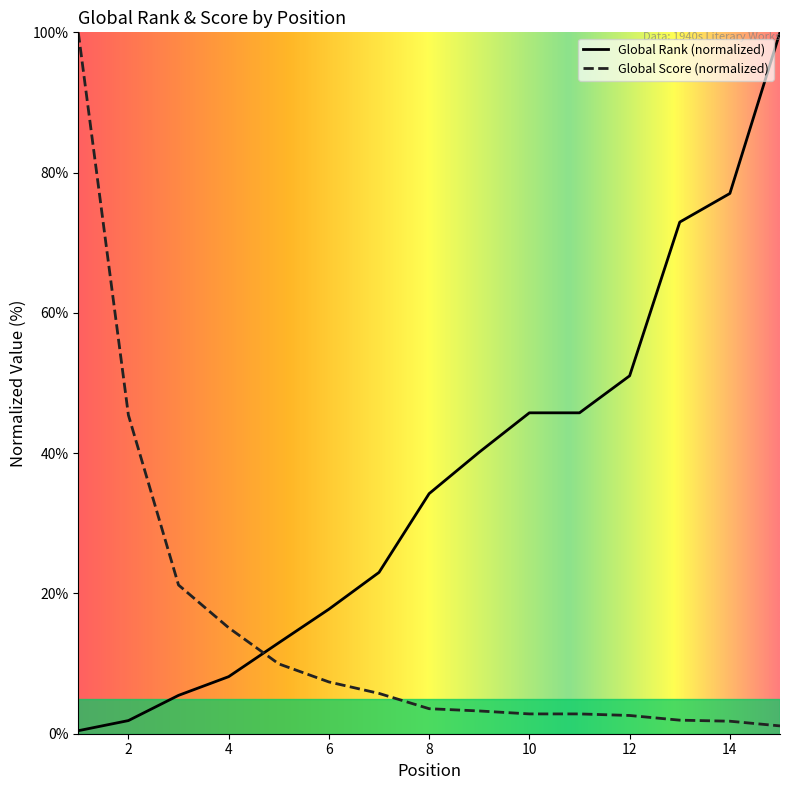

What are all the series names shown in the legend?

Global Rank (normalized), Global Score (normalized)